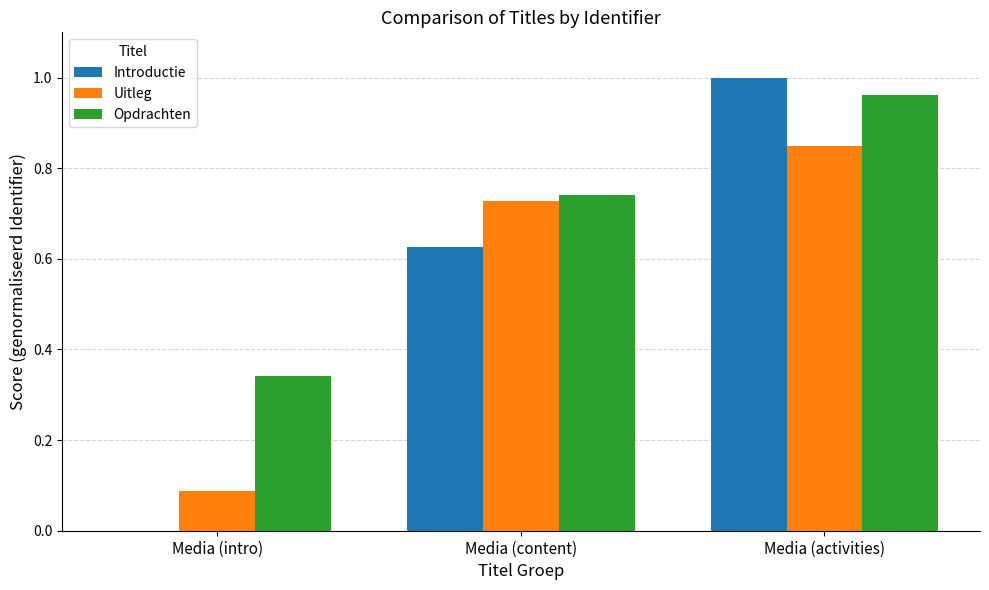

What is the sum of the Uitleg values at Media (activities) and Media (intro)?

0.9